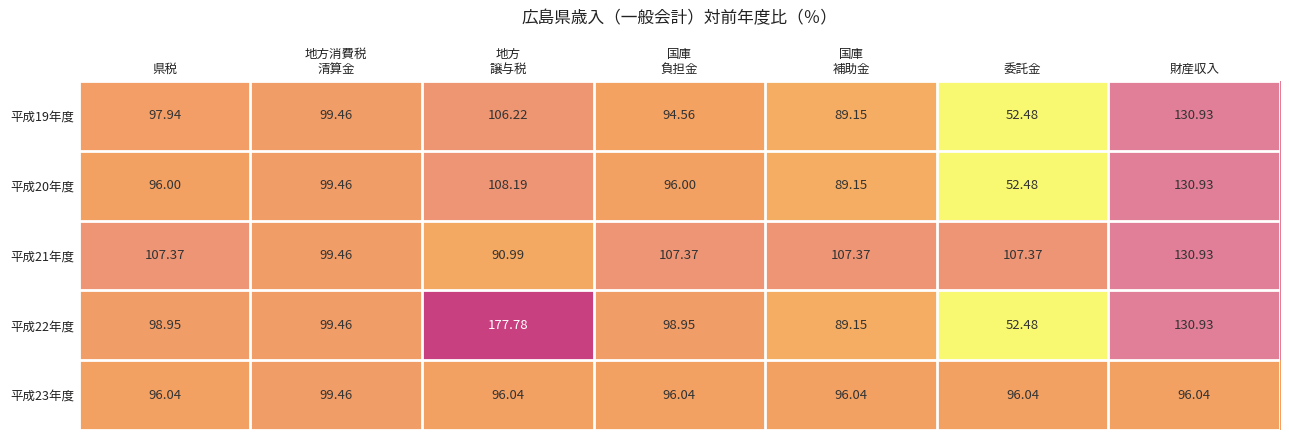

Which category has the lowest value across all series?

委託金